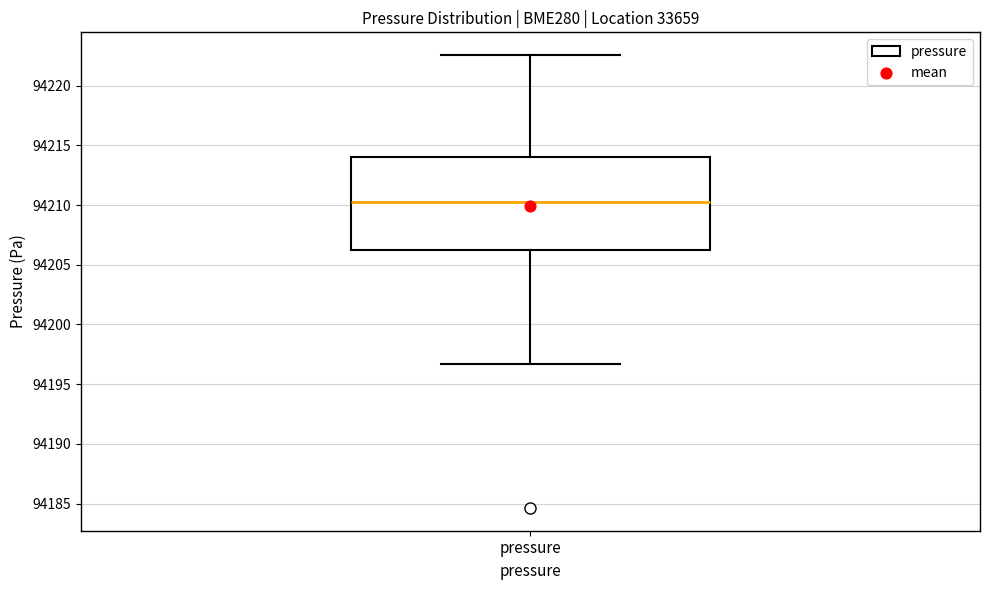

Read this box plot against the y-axis: the position of the median line, the range covered by the box, and the ends of both whiskers. The values are not printed on the chart, so give them approximately, as read against the axis.

median 94210.5, box 94206.0 to 94214.0, whiskers 94196.5 to 94222.5